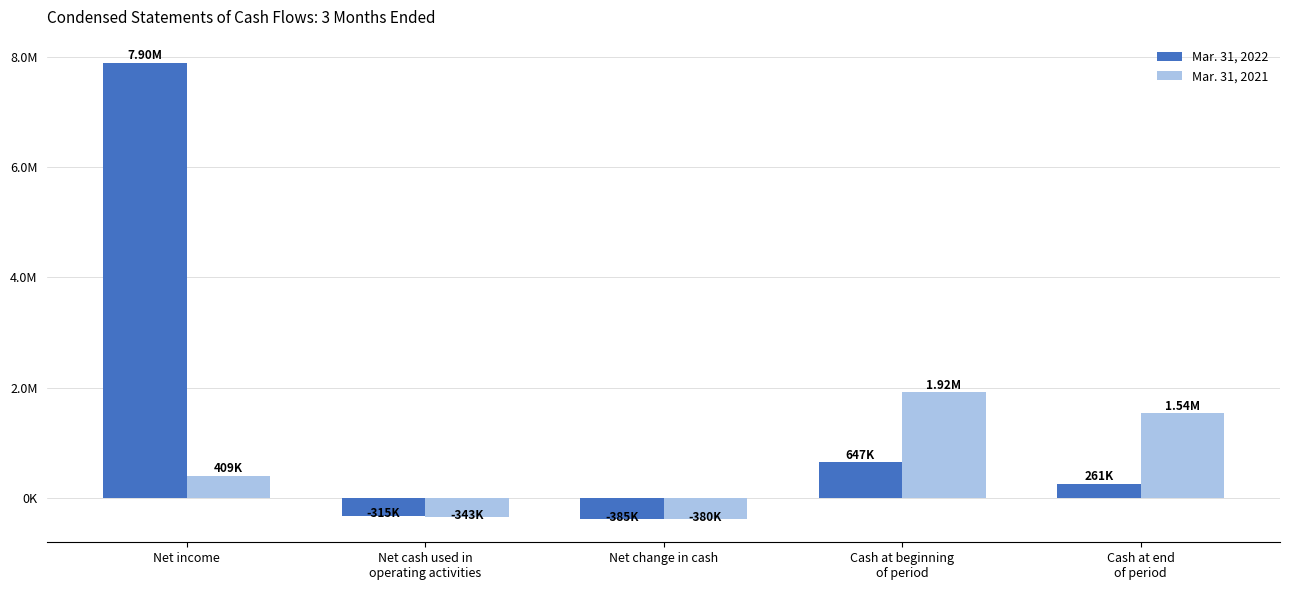

What is the label of the 4th bar from the right?

Net cash used in
operating activities